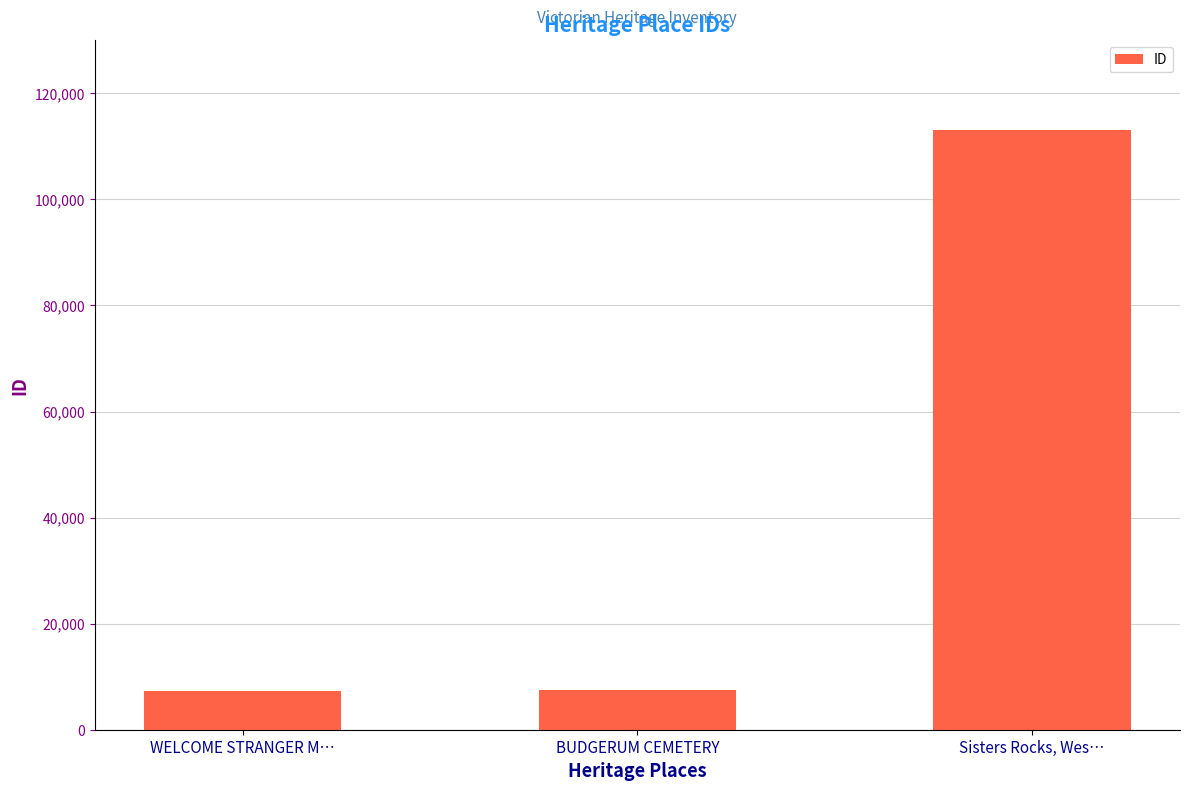

What is the difference between the values at BUDGERUM CEMETERY and WELCOME STRANGER M…?

276